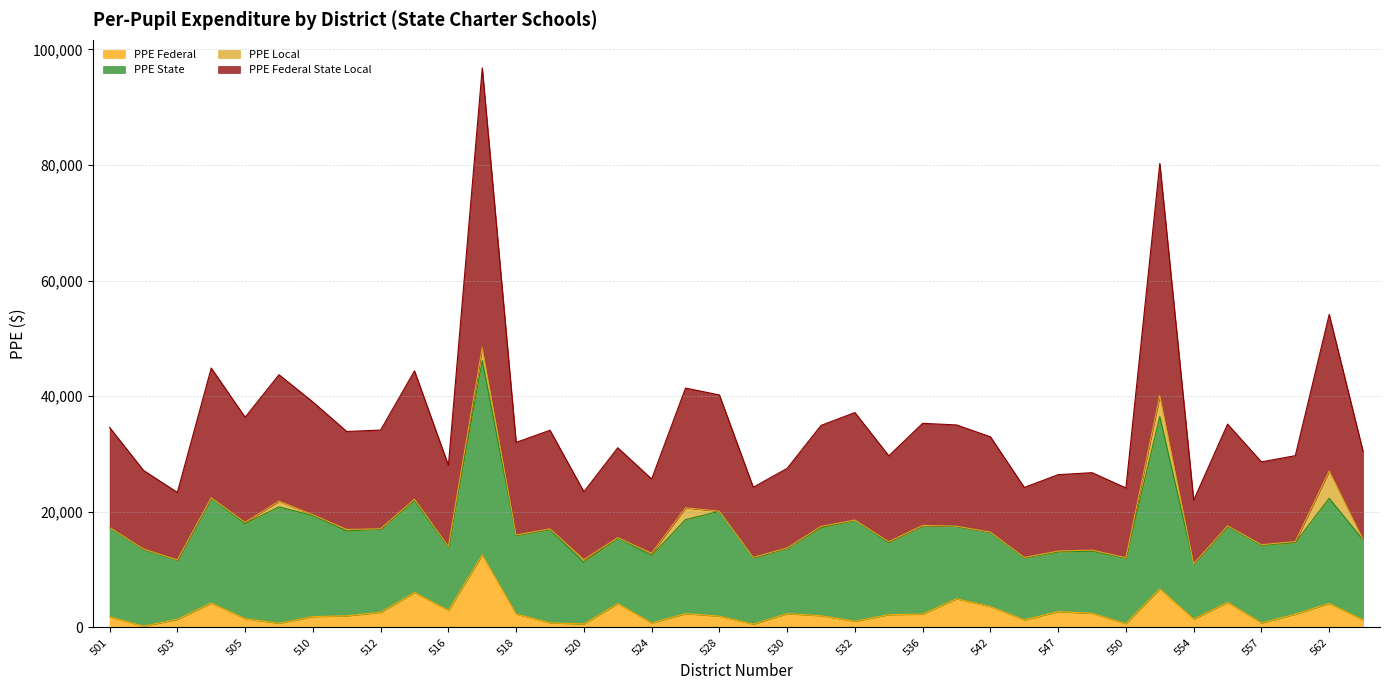

What is the average value of the PPE Federal series?

2592.3